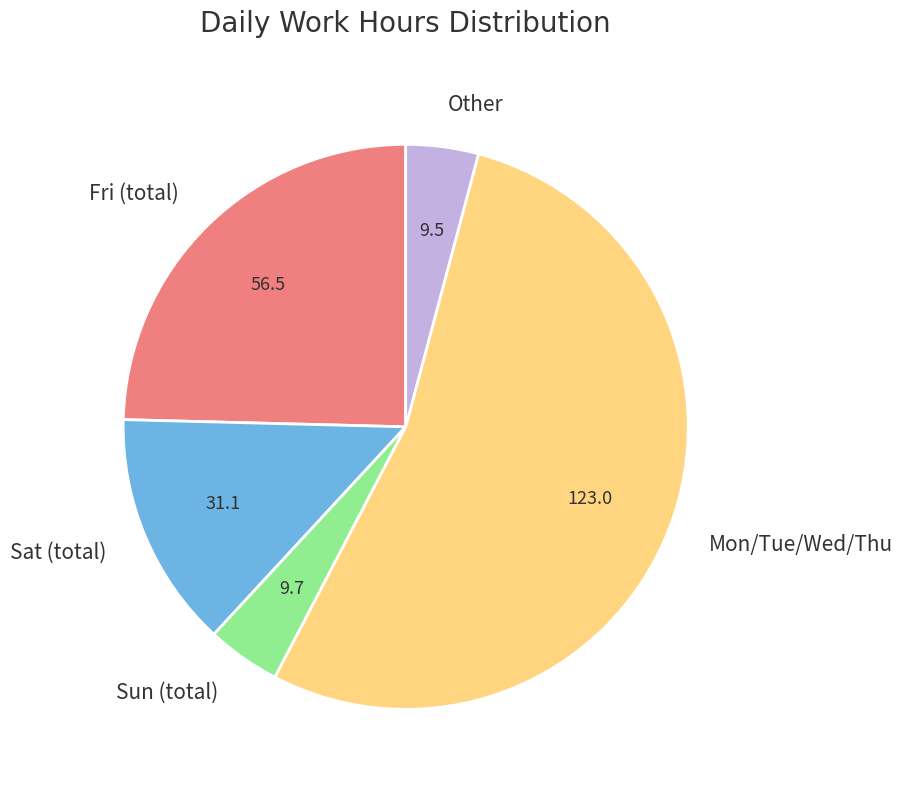

Is Mon/Tue/Wed/Thu the majority of the pie?

Yes